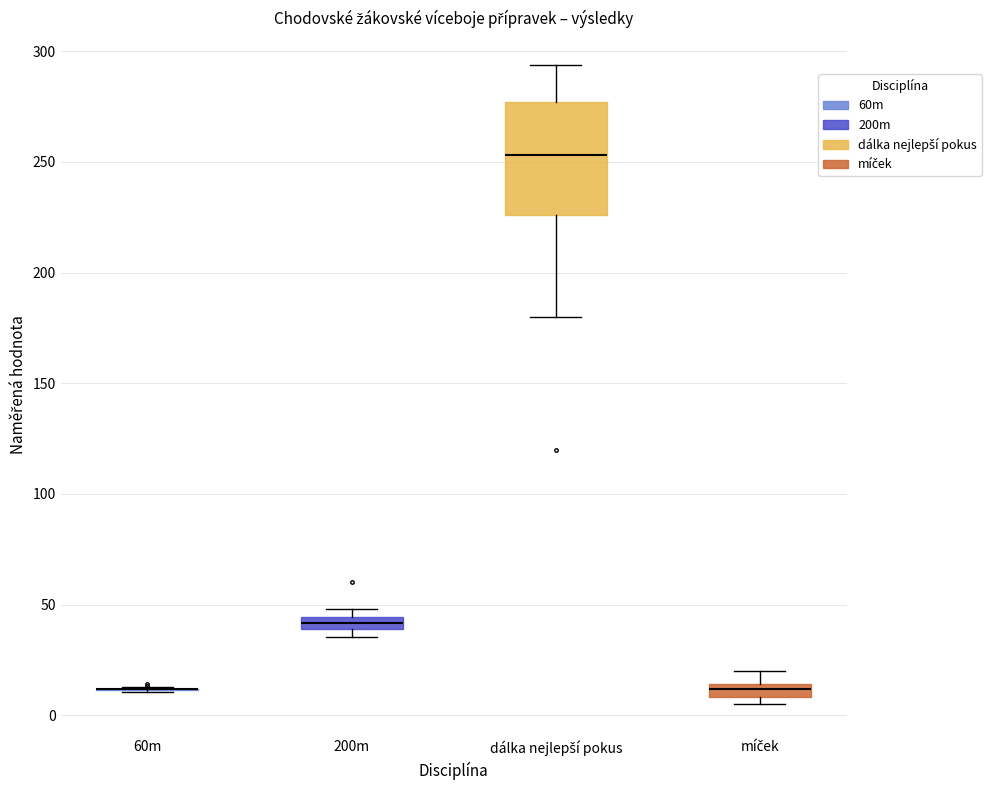

Which box is the tallest, from its lower edge to its upper edge?

dálka nejlepší pokus